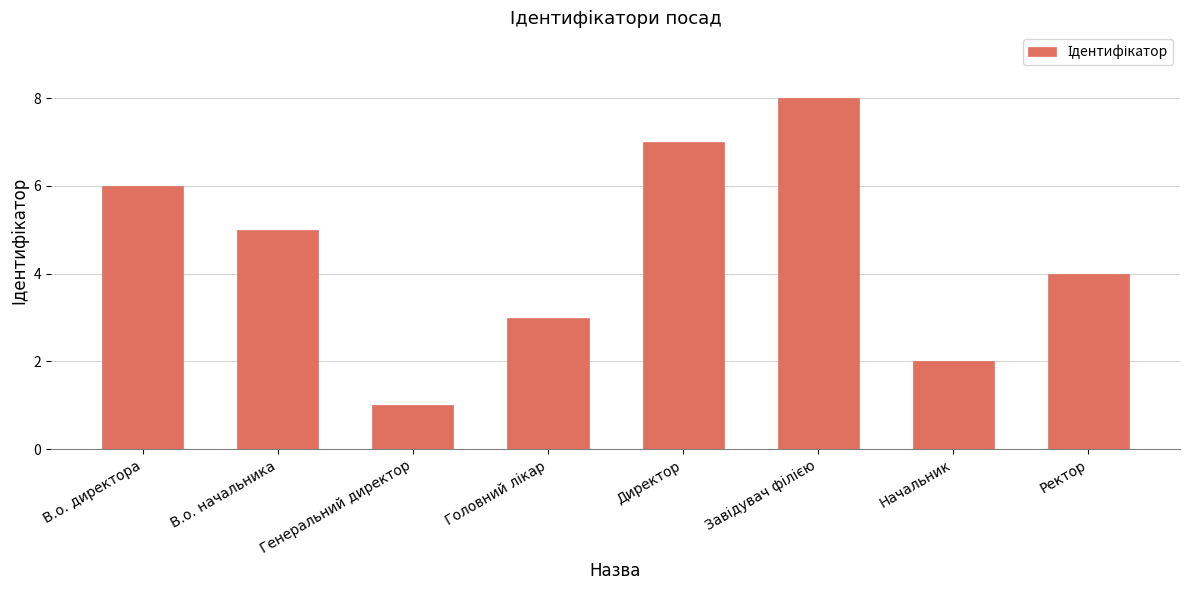

At which category does the chart reach its minimum across all series?

Генеральний директор